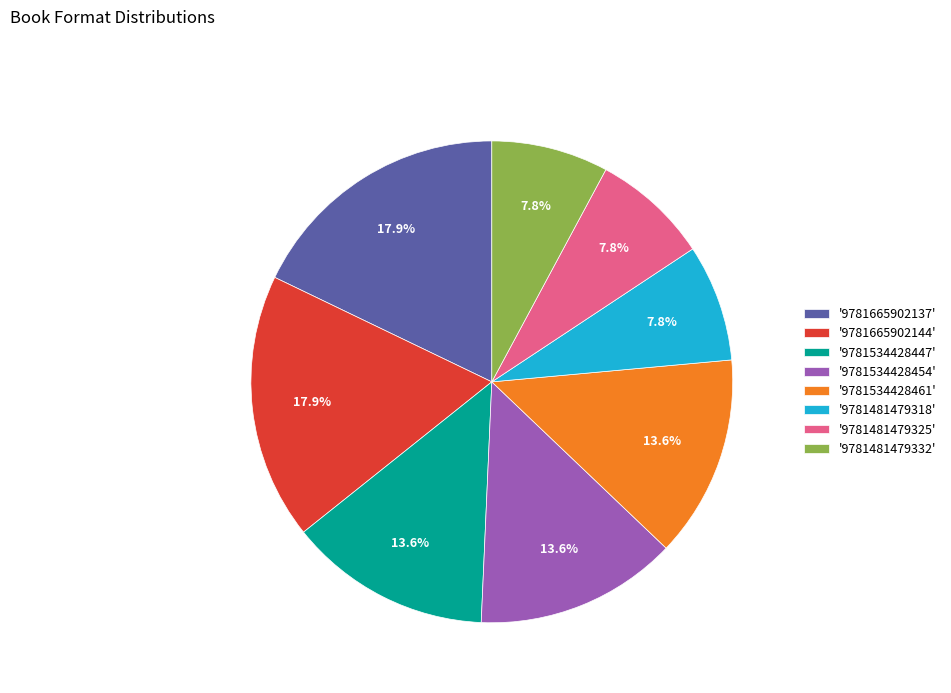

What is the ratio of the value at '9781481479332' to the value at '9781665902144'?

0.4